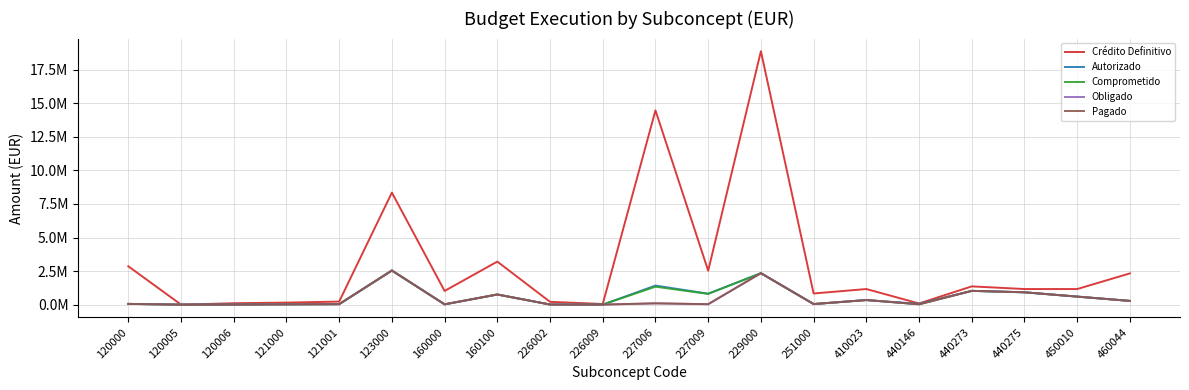

Is this an area chart (filled region under the line)?

No